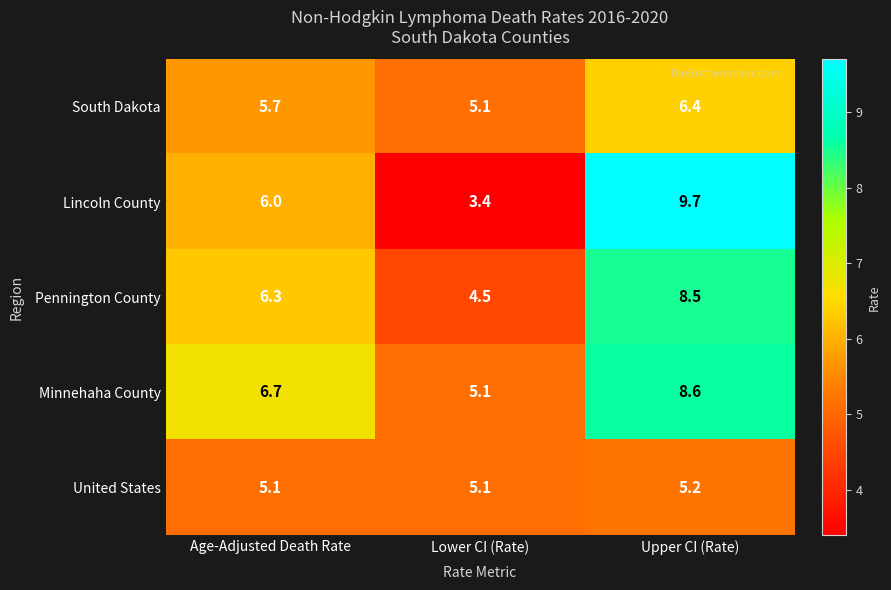

What is the spread (max minus min) of values at Lower CI (Rate)?

1.7